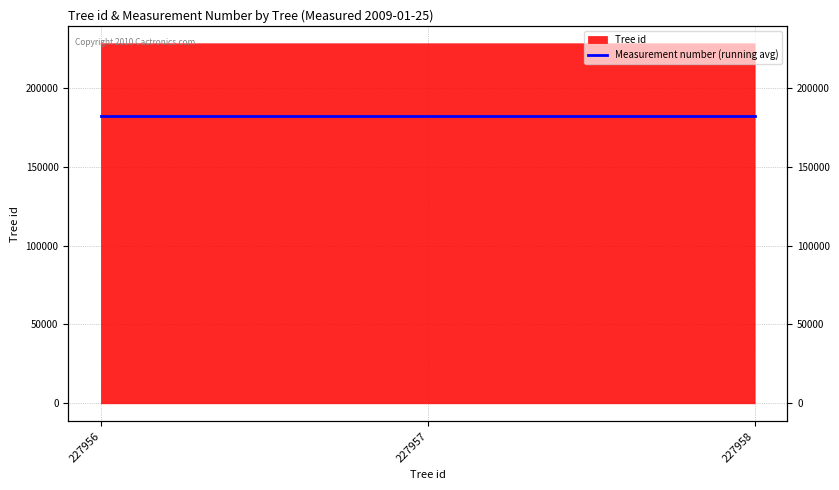

How many lines are shown in the chart?

1